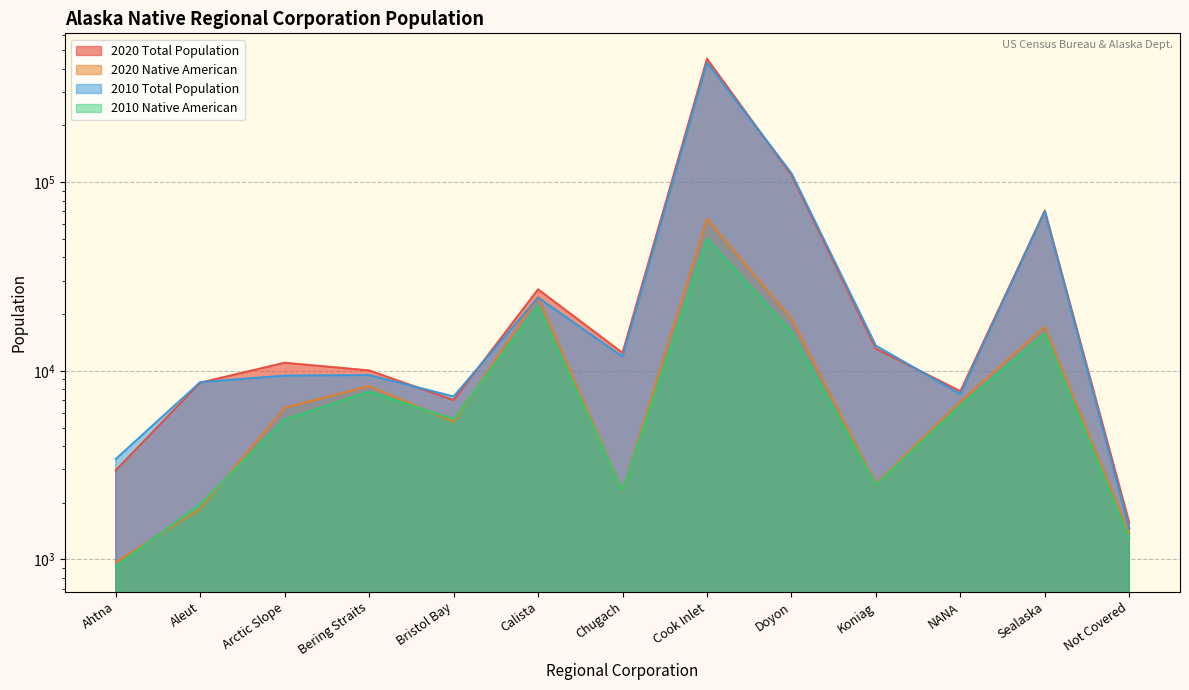

What is the highest value of the 2020 Native American series?

63765